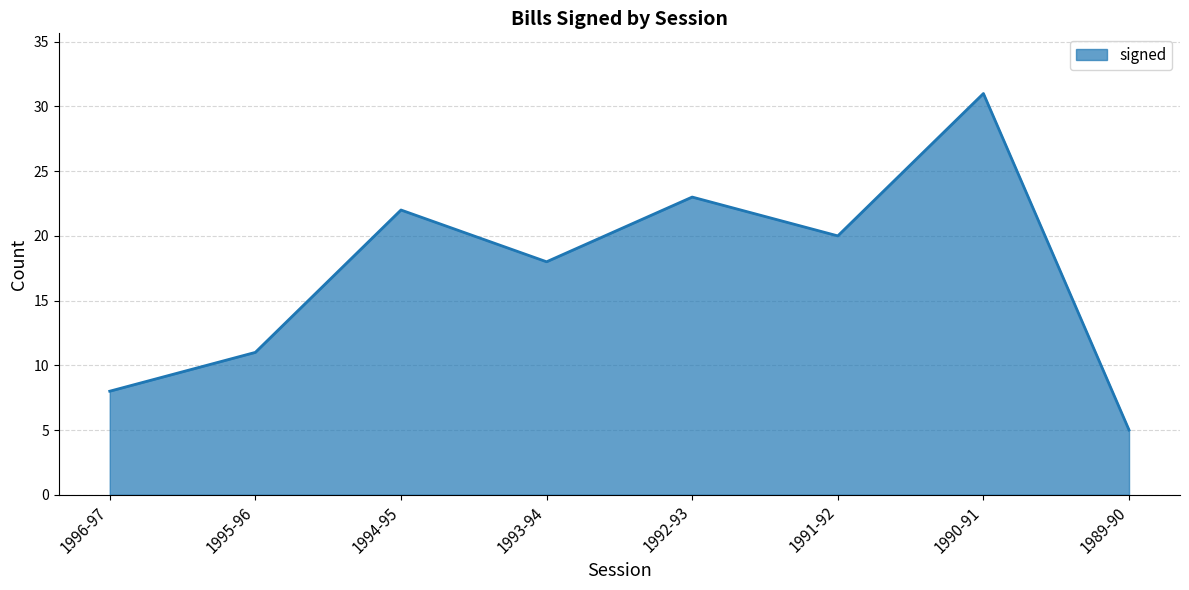

Does the chart have visible grid lines?

Yes